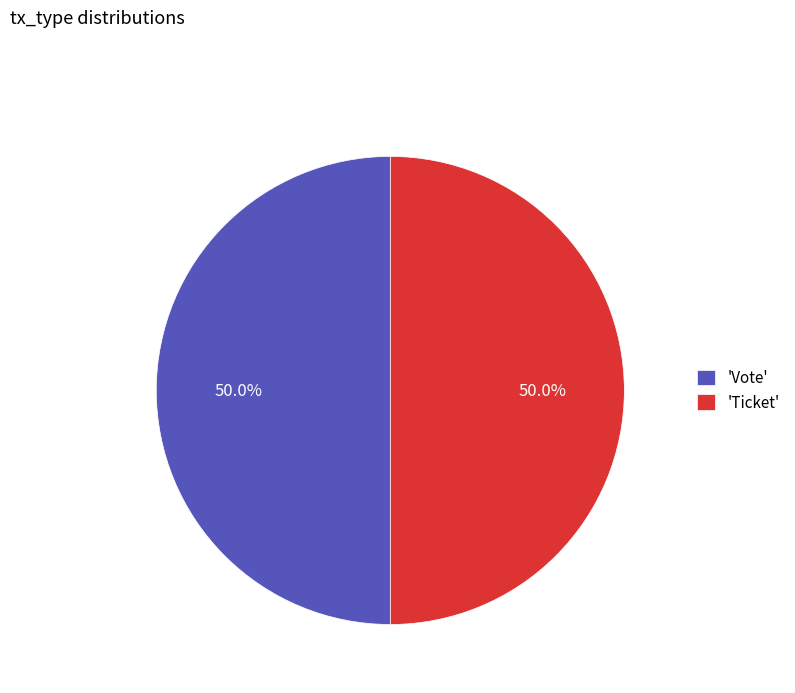

What is the ratio of the value at 'Ticket' to the value at 'Vote'?

1.0